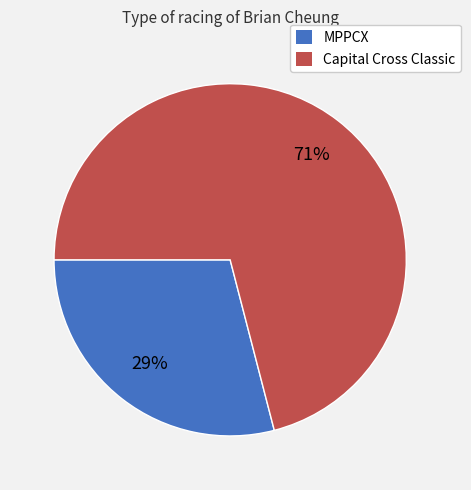

What percentage is the MPPCX slice, to the nearest percent?

29%